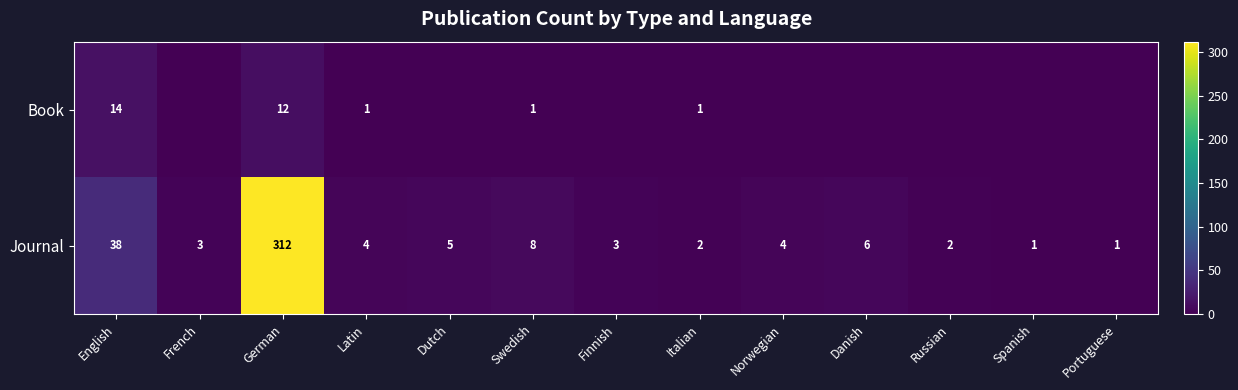

Rank the series at Swedish from highest to lowest value.

Journal, Book